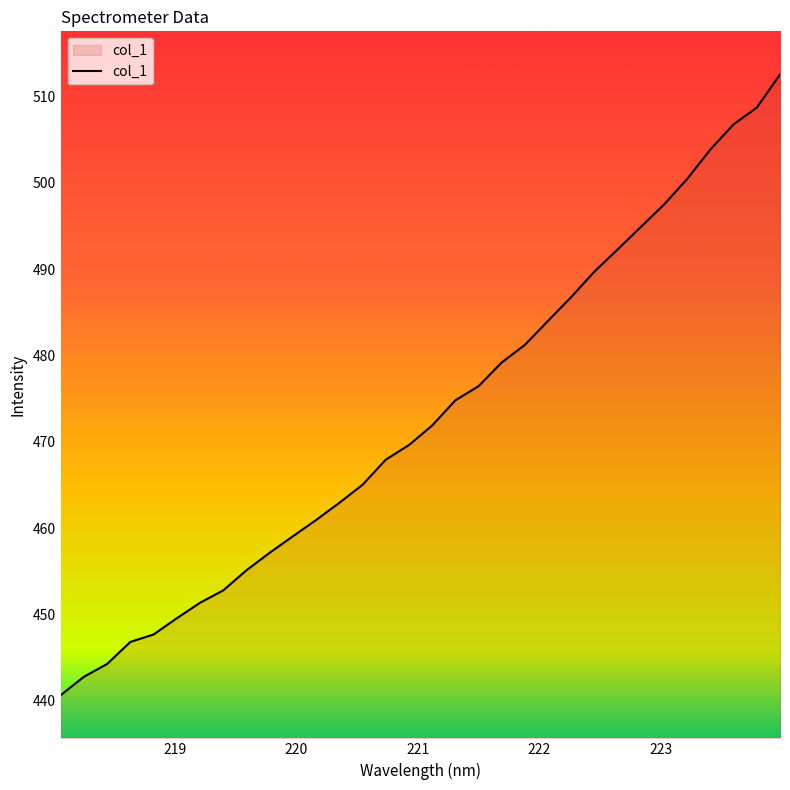

What is the difference between the maximum and minimum values?

71.9